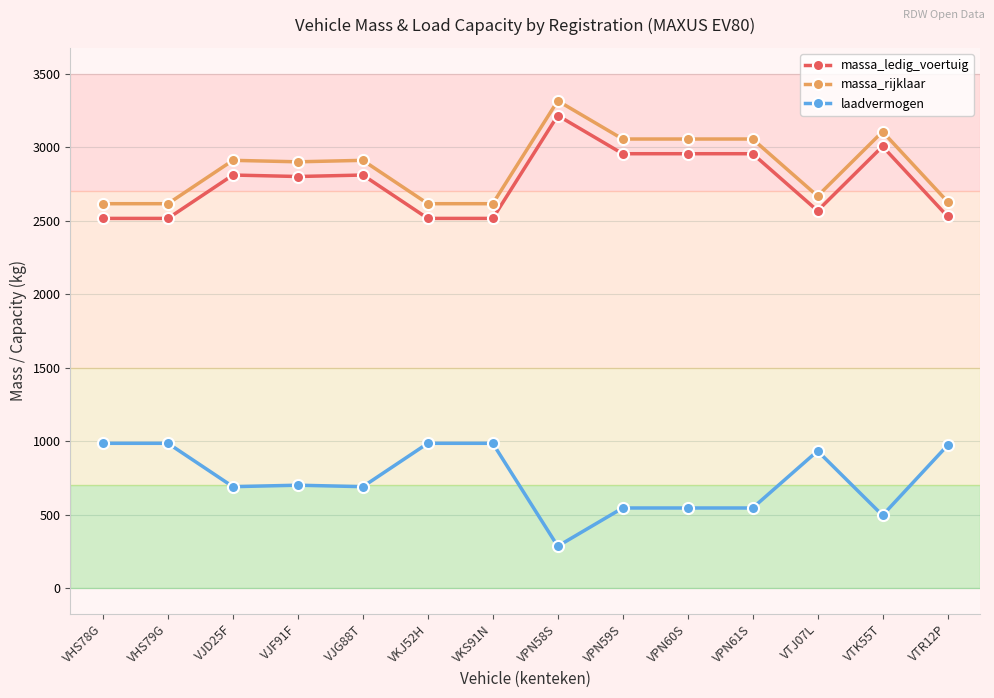

What is the spread (max minus min) of values at VTR12P?

1658